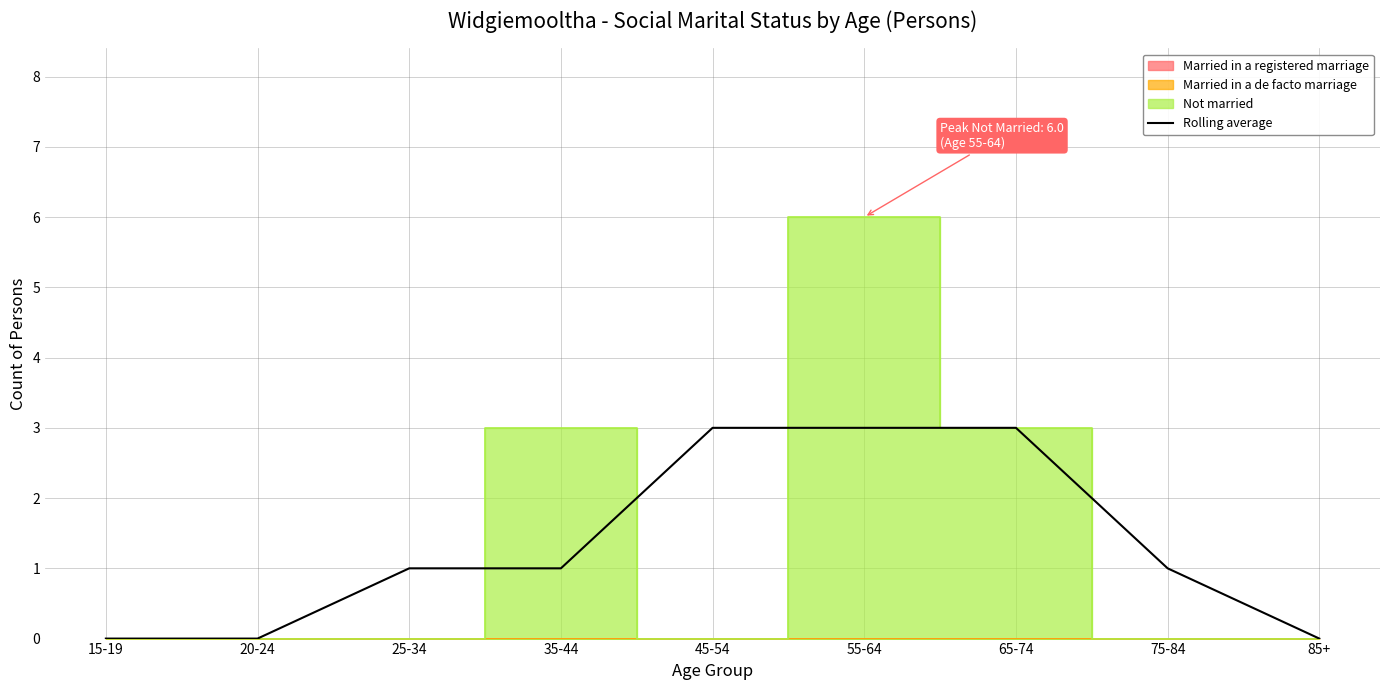

Reading right to left, extract all data points from this chart.

85+=0	75-84=1	65-74=3	55-64=3	45-54=3	35-44=1	25-34=1	20-24=0	15-19=0